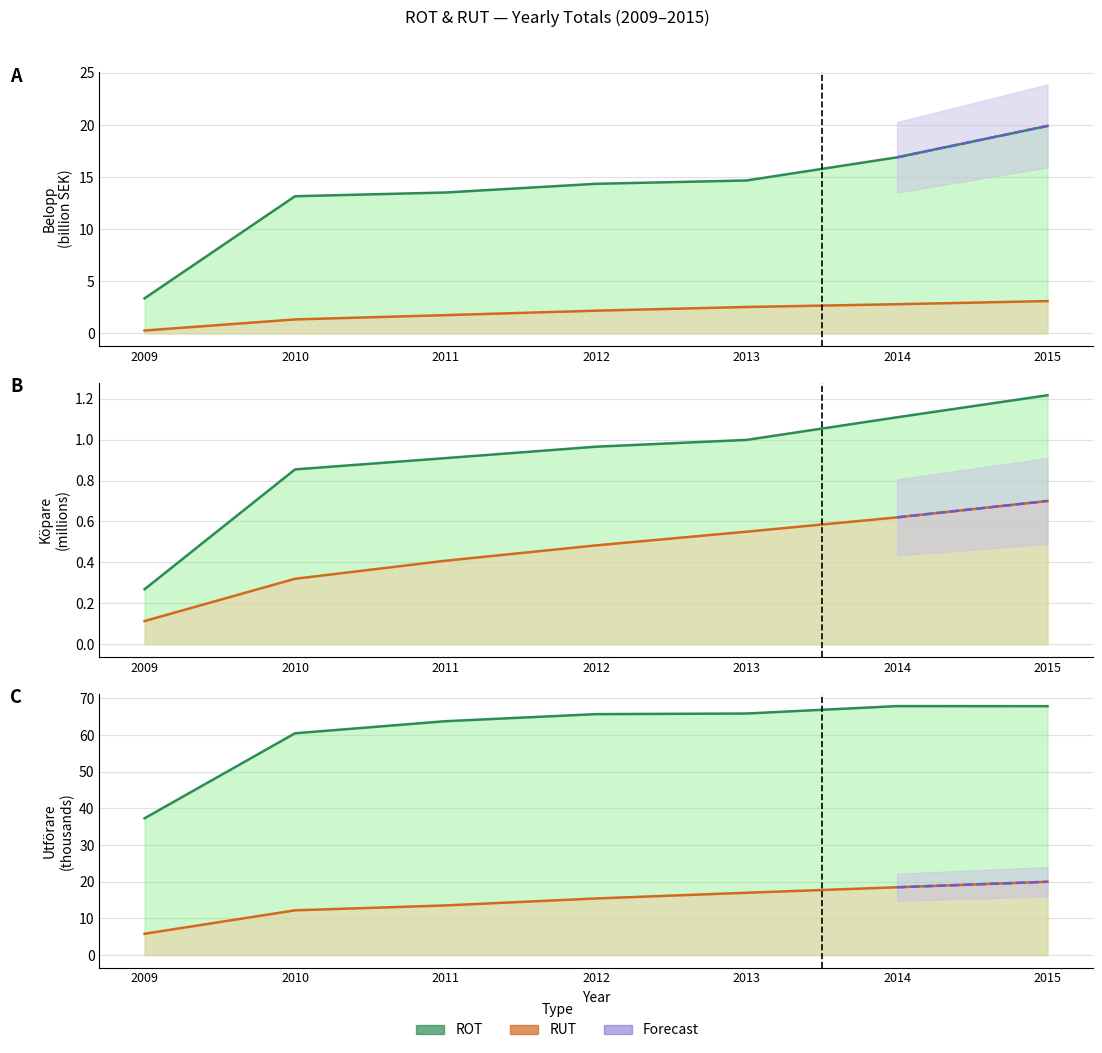

Is the value of ROT Köpare at 2010 greater than the value of ROT Utförare at 2009?

No